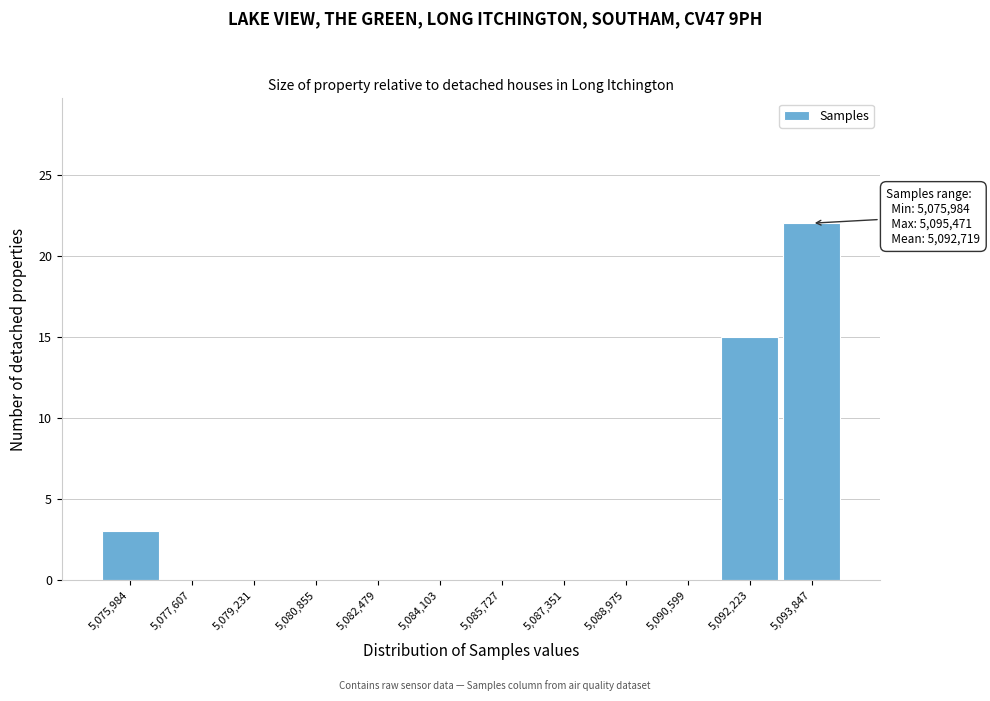

Reading left to right, what are all the values shown in this chart?

5,075,984=3	5,077,607=0	5,079,231=0	5,080,855=0	5,082,479=0	5,084,103=0	5,085,727=0	5,087,351=0	5,088,975=0	5,090,599=0	5,092,223=15	5,093,847=22